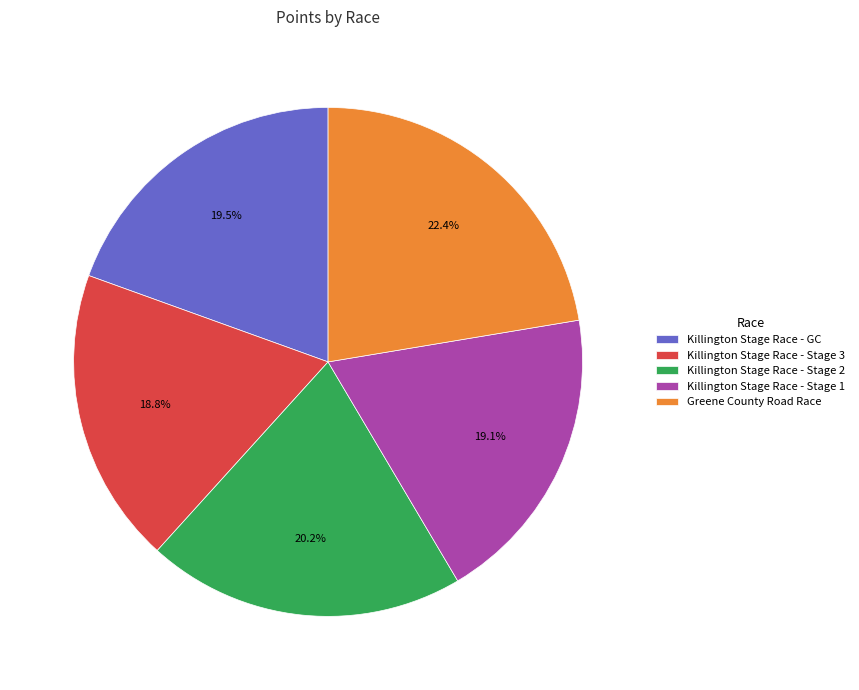

Approximately how many times larger is the value at Killington Stage Race - Stage 1 compared to Killington Stage Race - GC?

1.0